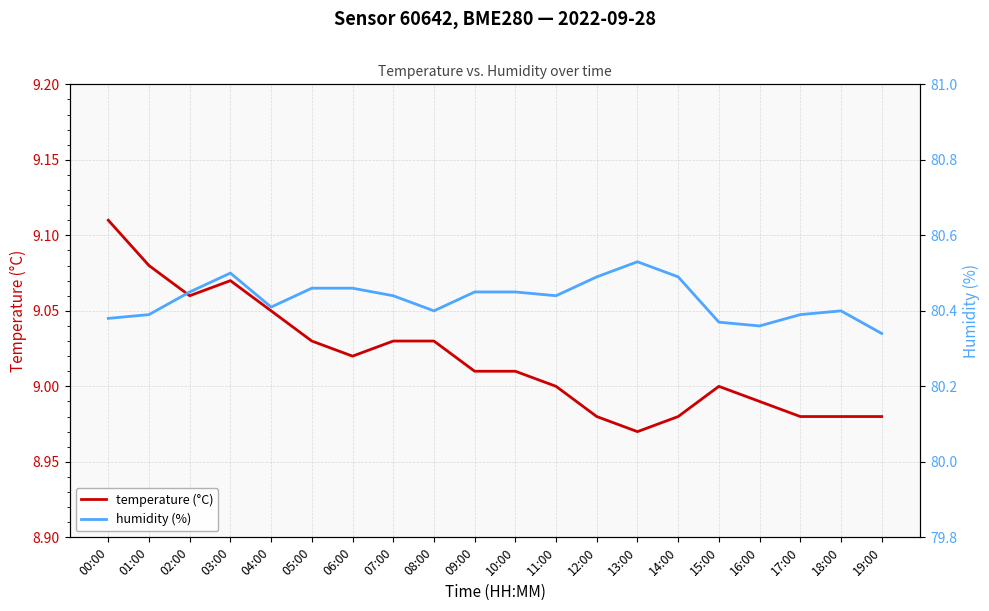

List the series in order of their peak value, lowest first.

temperature (°C), humidity (%)